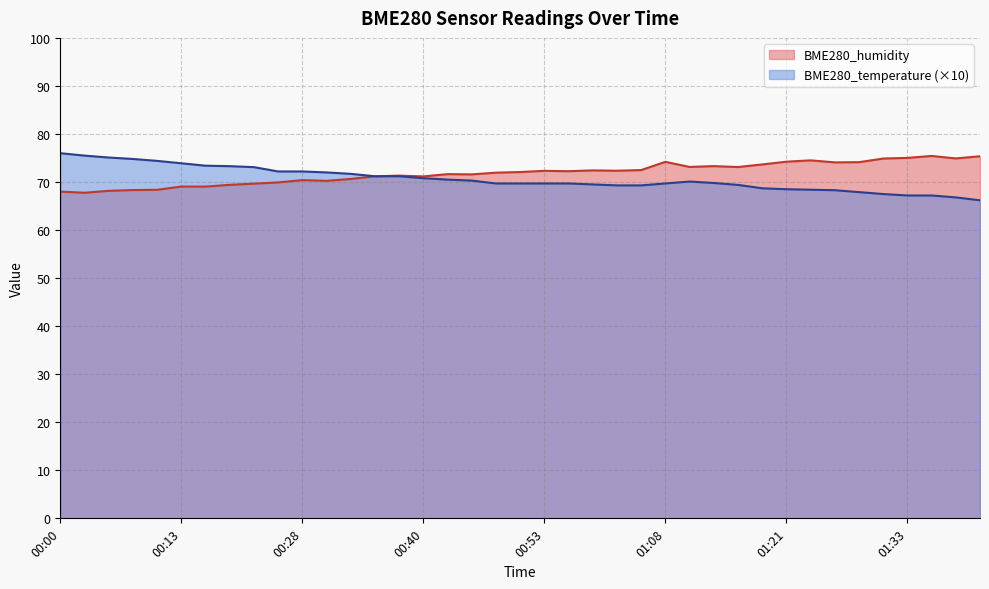

How many series are shown in this chart?

2